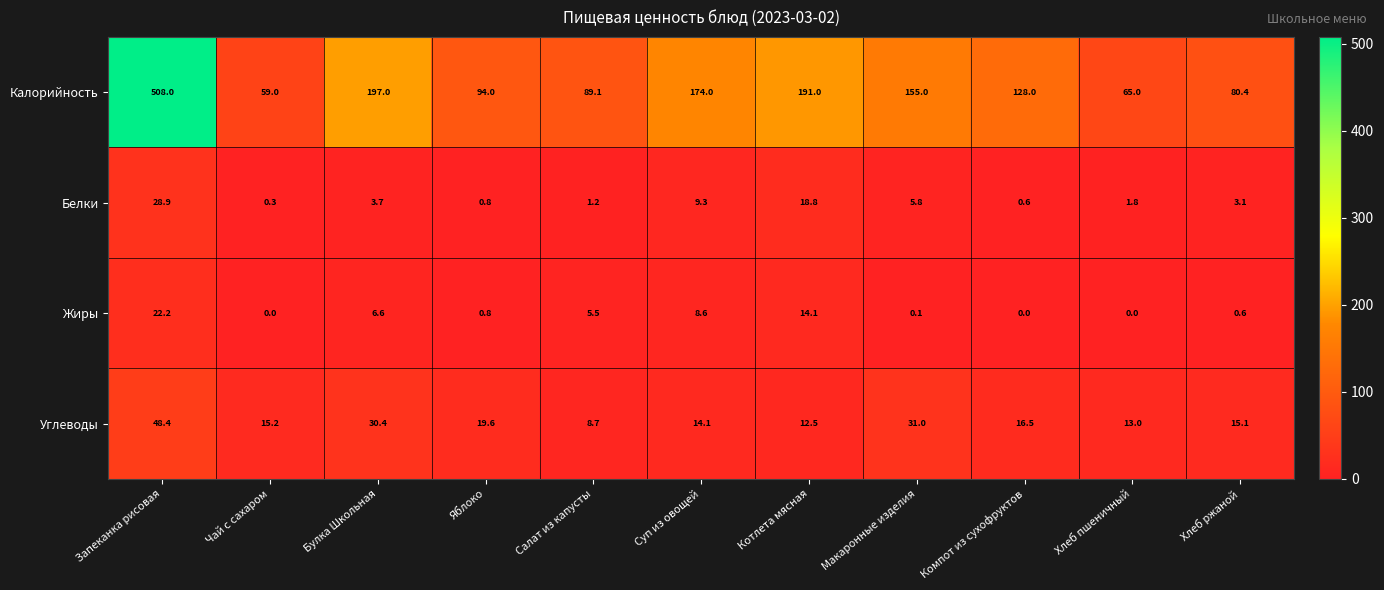

Which category has the highest value in the Калорийность series?

Запеканка рисовая